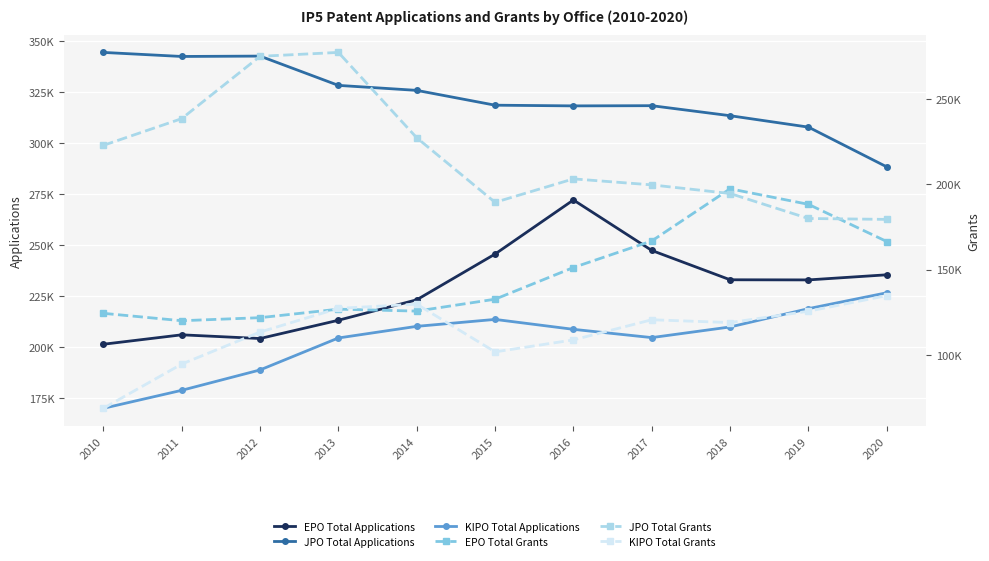

Is it true that JPO Total Grants equals 222693 at 2010?

True